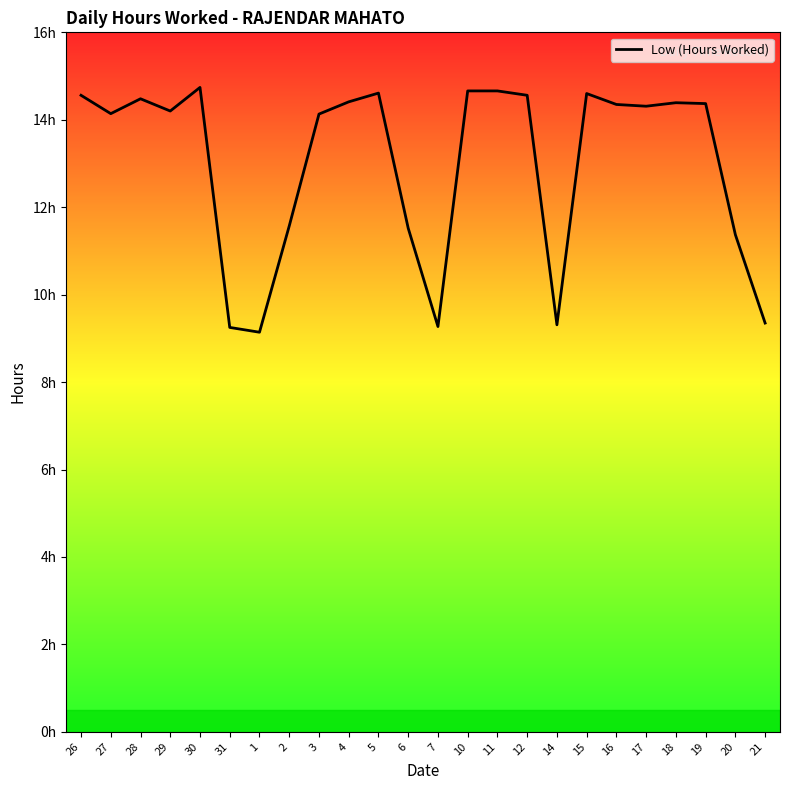

Which label corresponds to the smallest value in the chart?

1